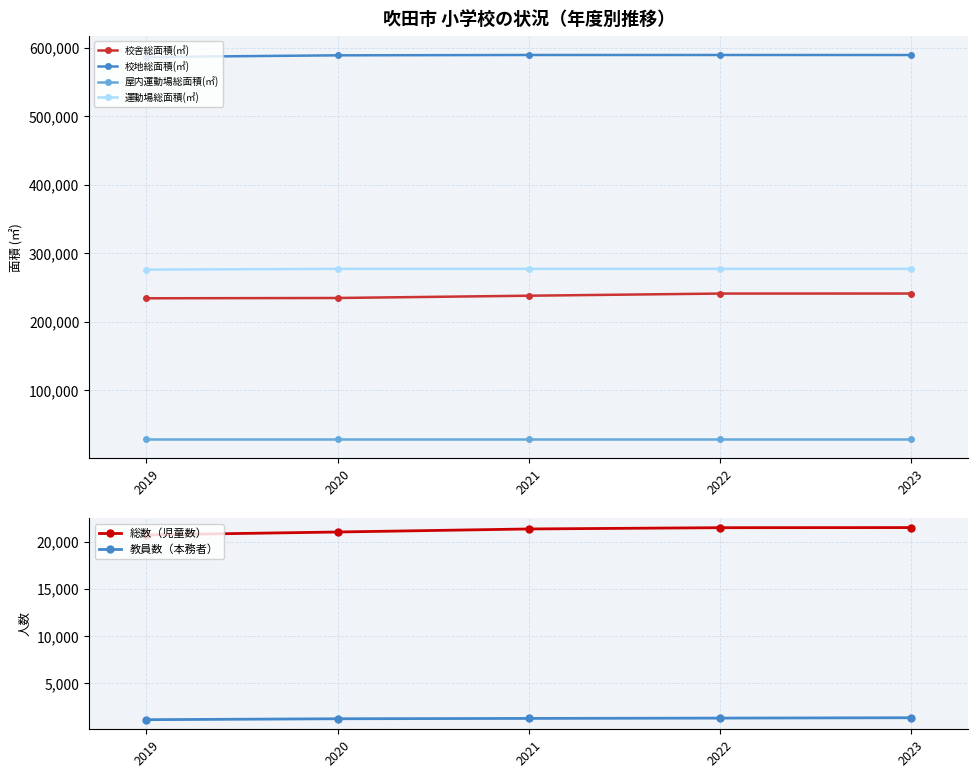

What is the value of the 総数（児童数） point at the 5th from the left?

21490